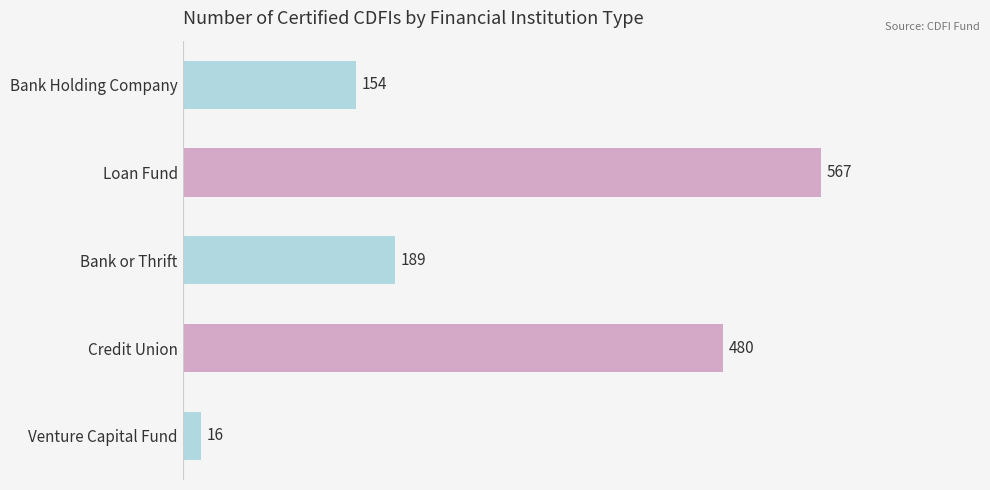

Reading top to bottom, extract all data points from this chart.

Bank Holding Company=154	Loan Fund=567	Bank or Thrift=189	Credit Union=480	Venture Capital Fund=16